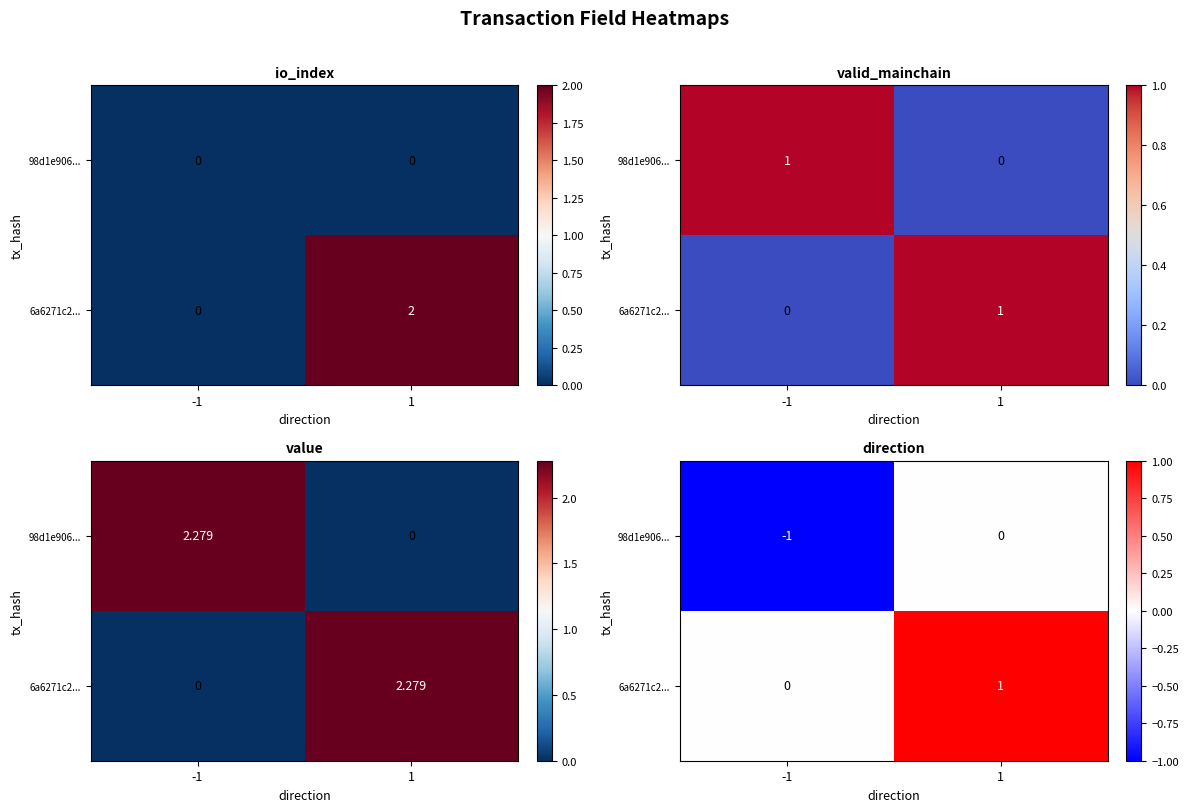

Is it true that 98d1e906... equals 1 at 1?

False